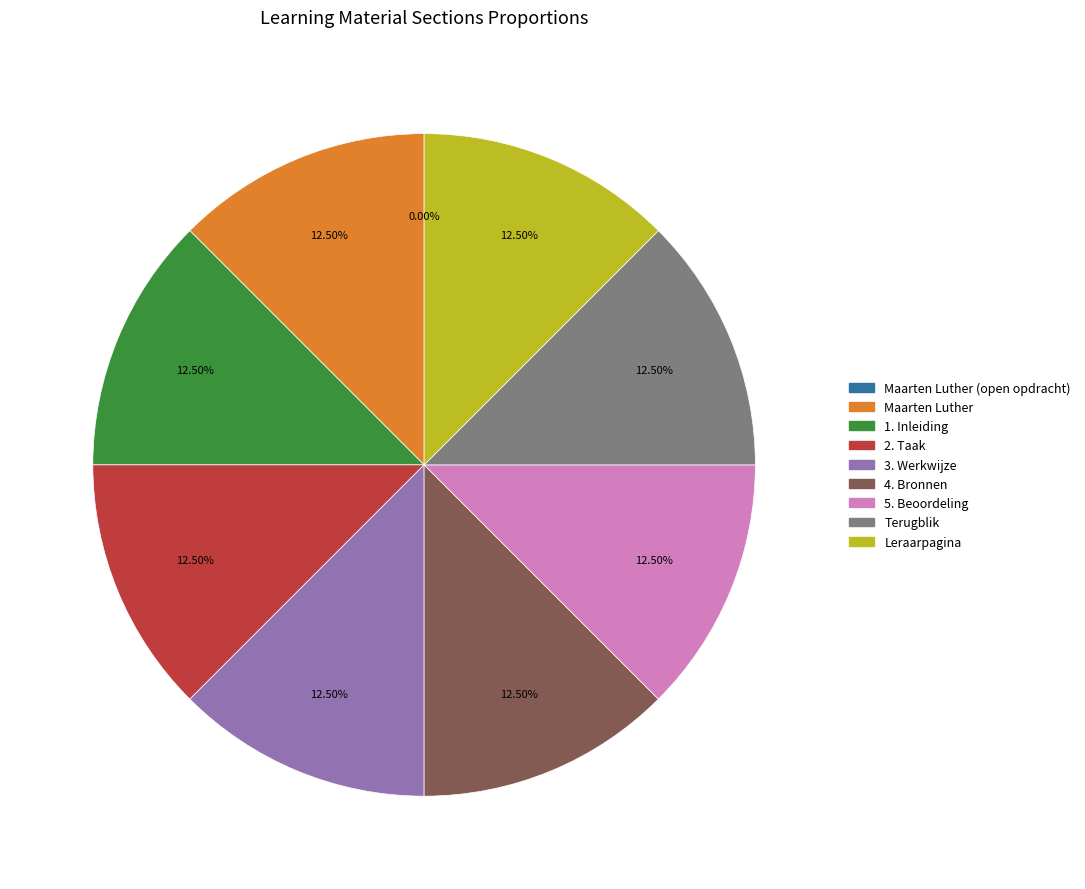

To the nearest percent, what is the average slice percentage?

11%